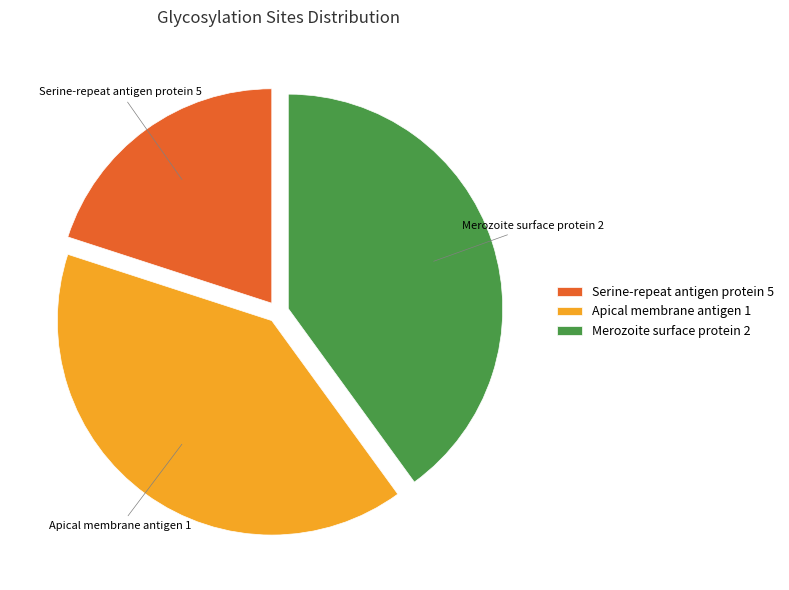

True or false: Merozoite surface protein 2 accounts for 50% of the total.

False